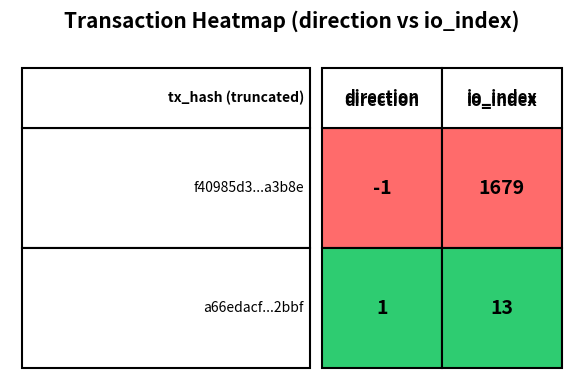

Which series has the largest range (max minus min)?

f40985d31fe36b77835a0688c2fd649954a3b8e